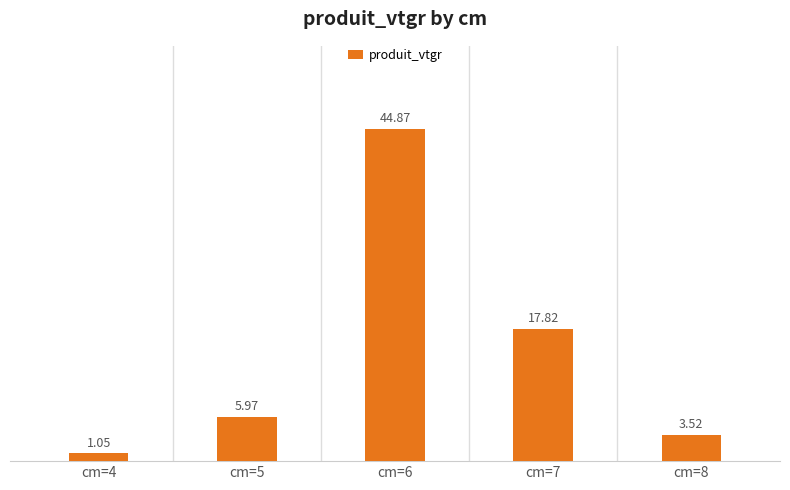

What is the ratio of the value at cm=6 to the value at cm=7?

2.5